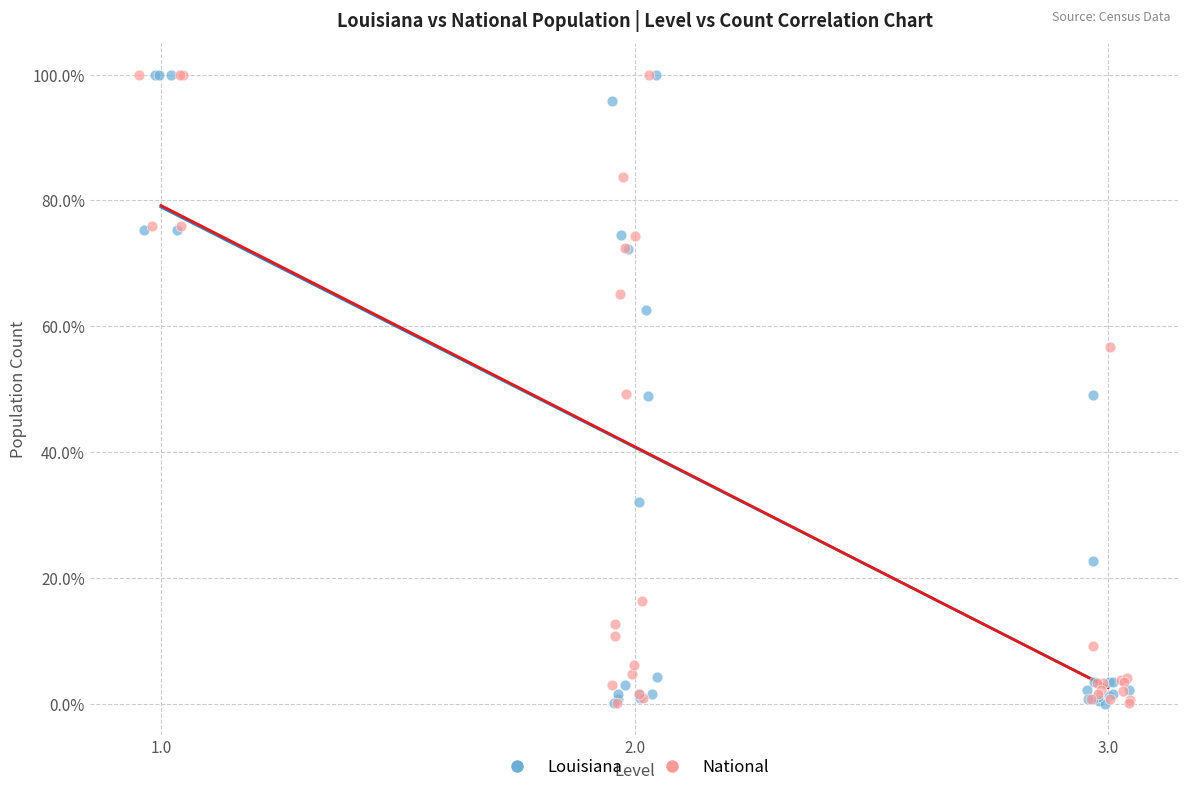

What are all the series names shown in the legend?

Louisiana, National